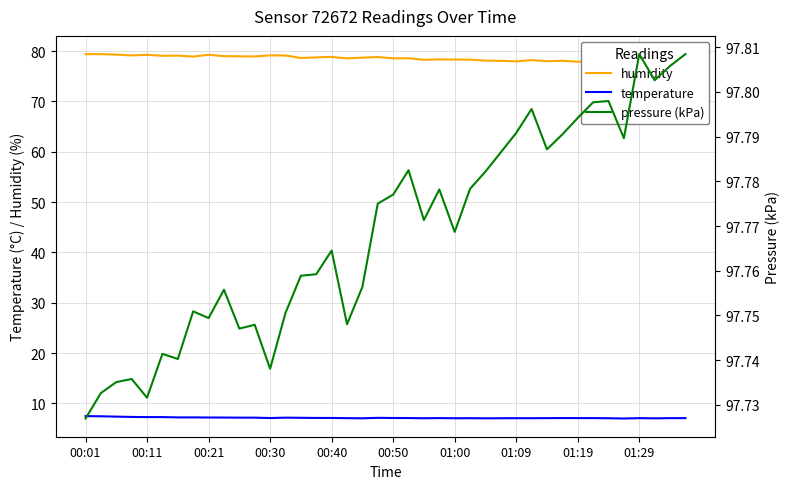

At which category is the sum across all series the highest?

00:01